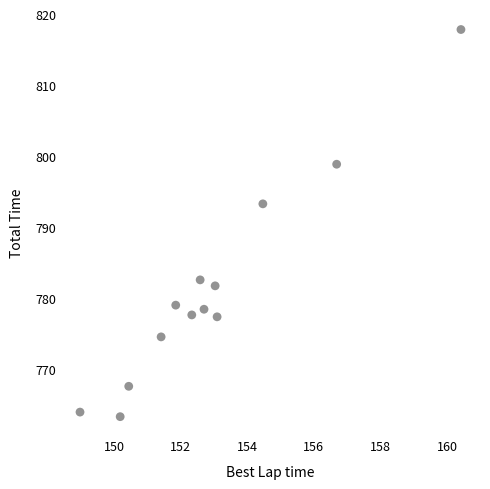

What is the range of Y values (max minus min)?

54.5